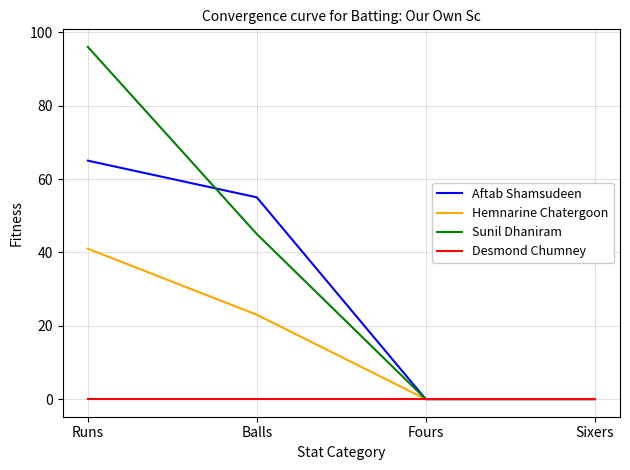

Which label corresponds to the largest value in the chart?

Runs